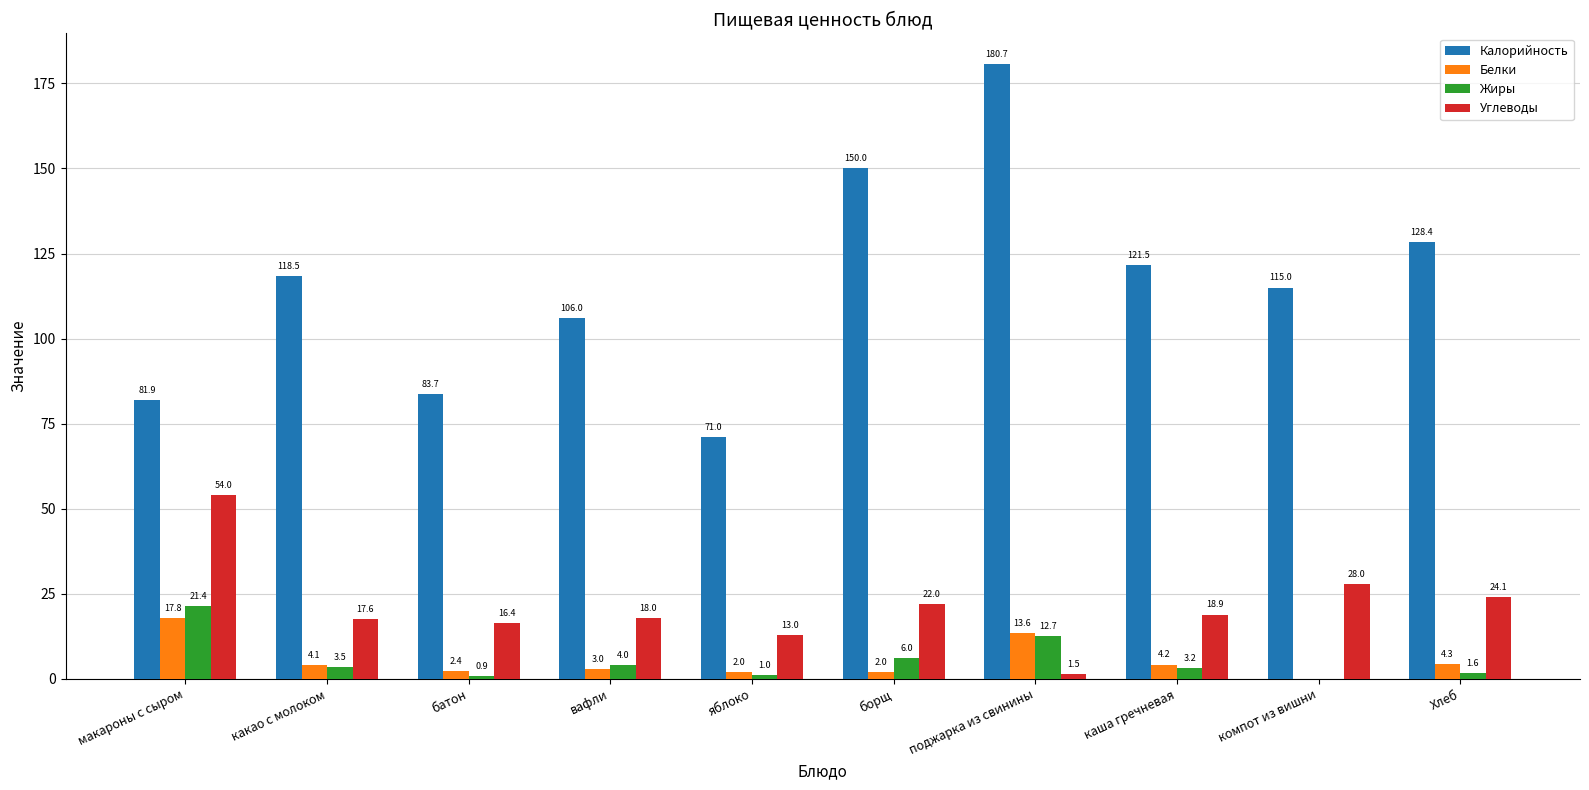

What is the greatest value displayed?

180.7